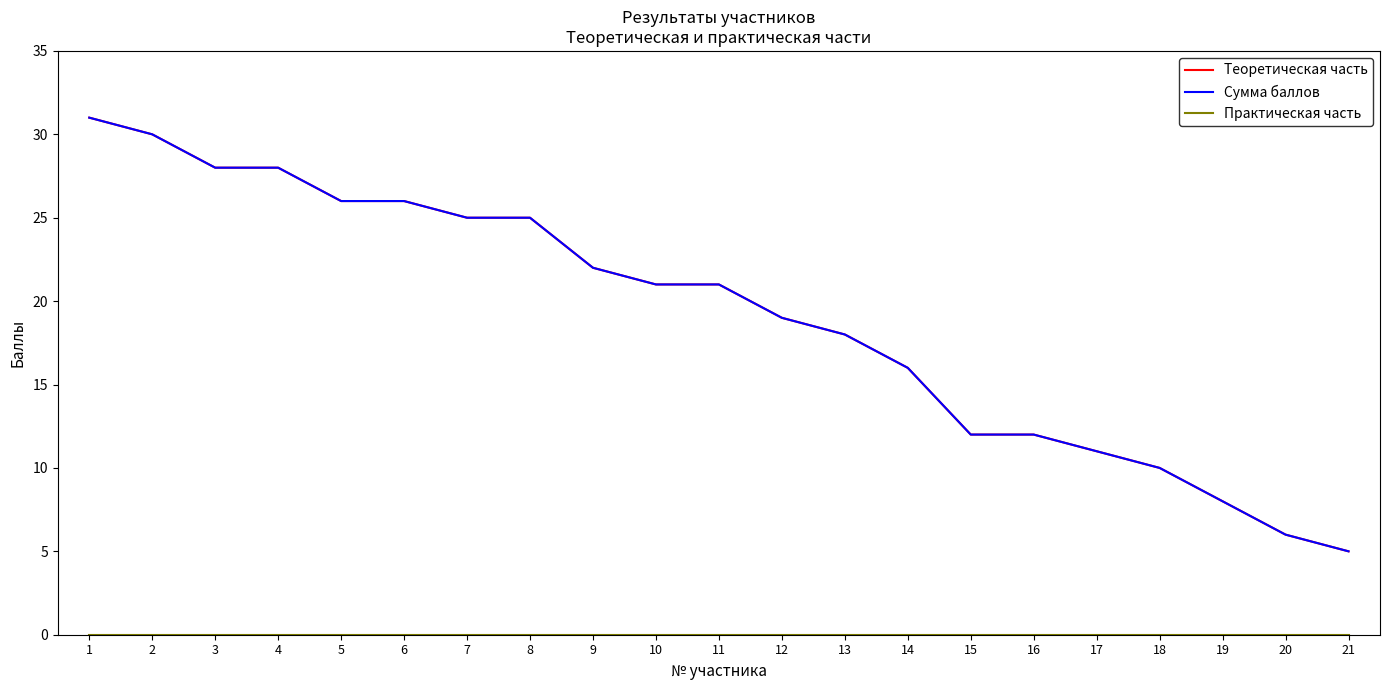

Does the chart have visible grid lines?

No